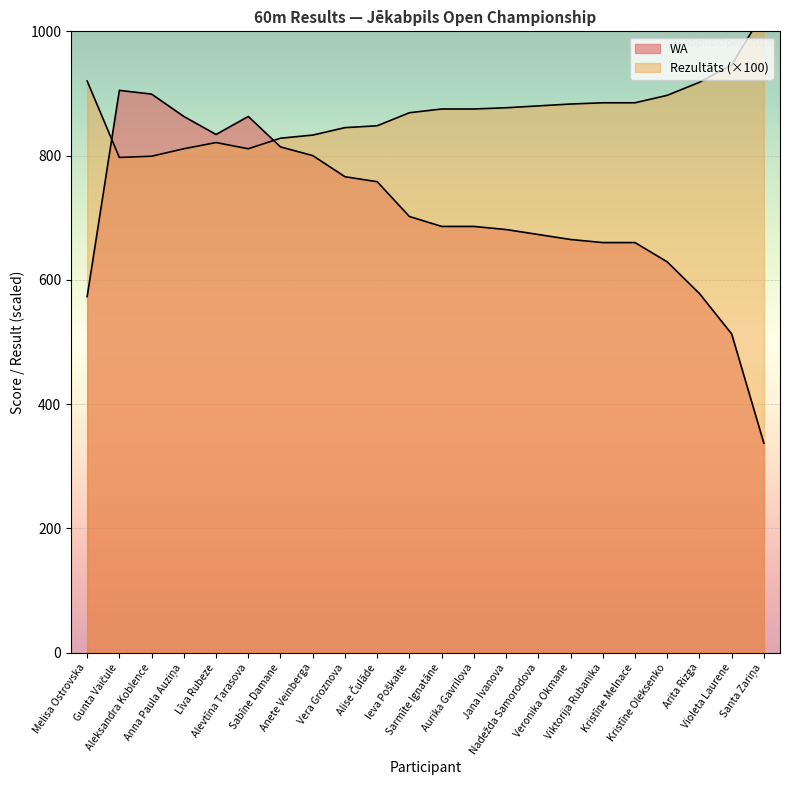

Between which two adjacent categories do WA and Rezultāts first intersect?

Melisa Ostrovska and Gunta Vaičule